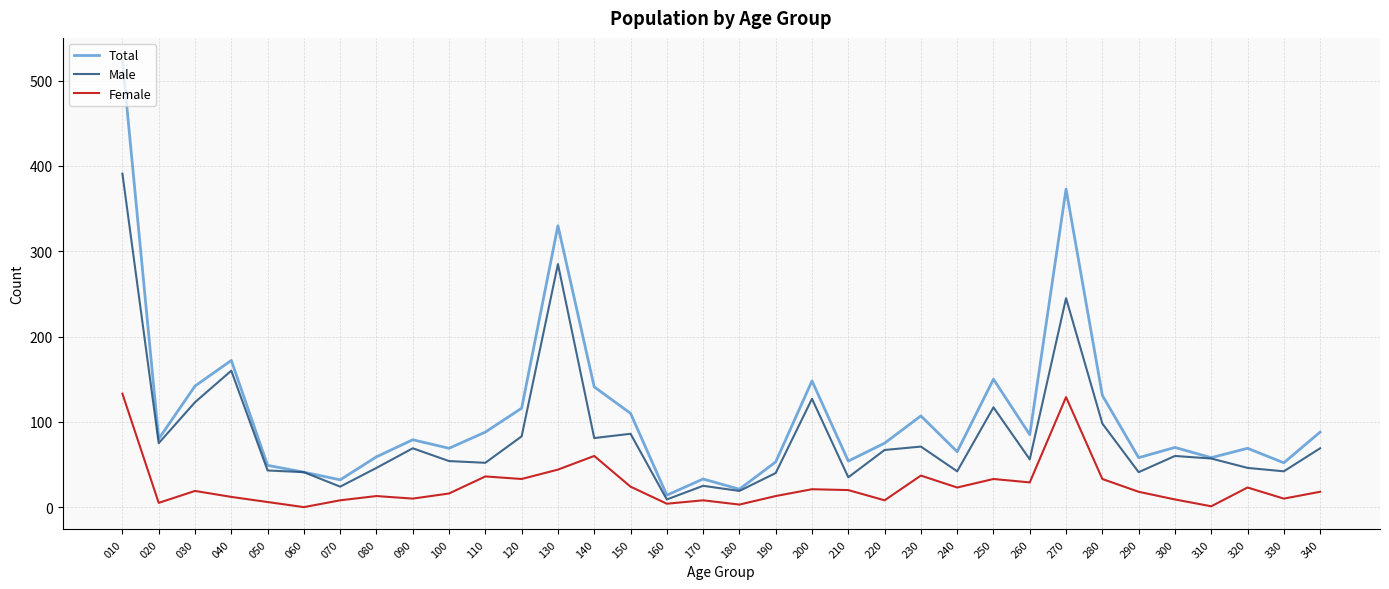

Where is the first local minimum for Total?

020